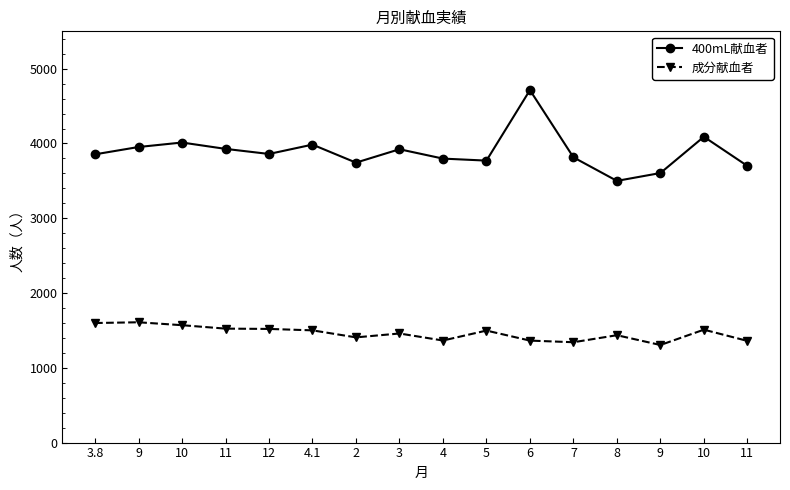

Does the chart display data point markers on the line(s)?

Yes